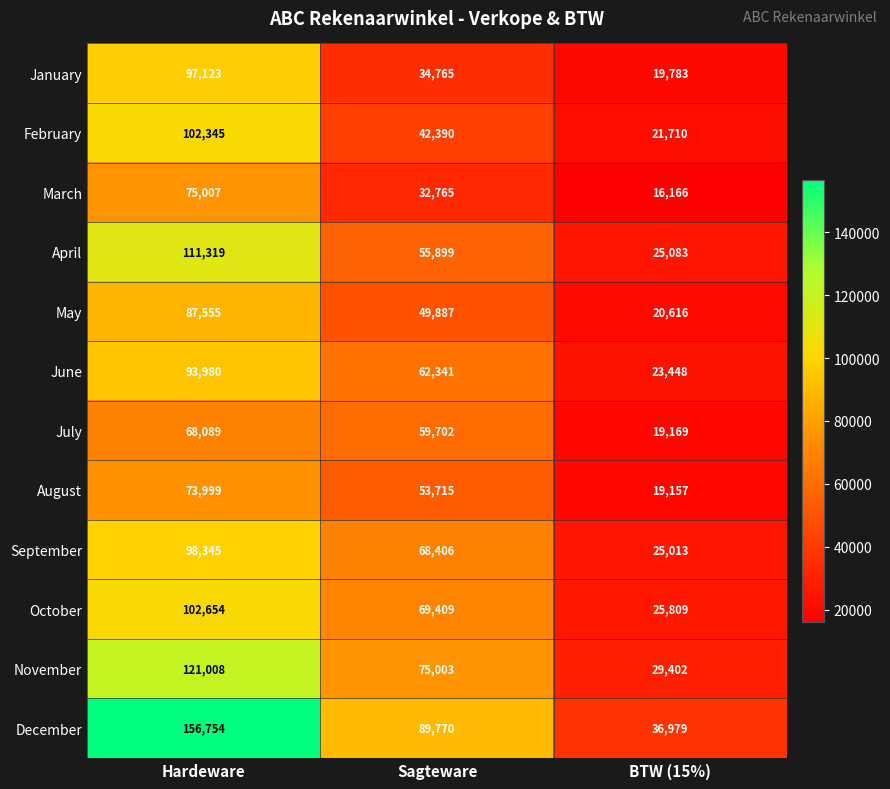

True or false: January has a value of 48279 at Hardeware.

False